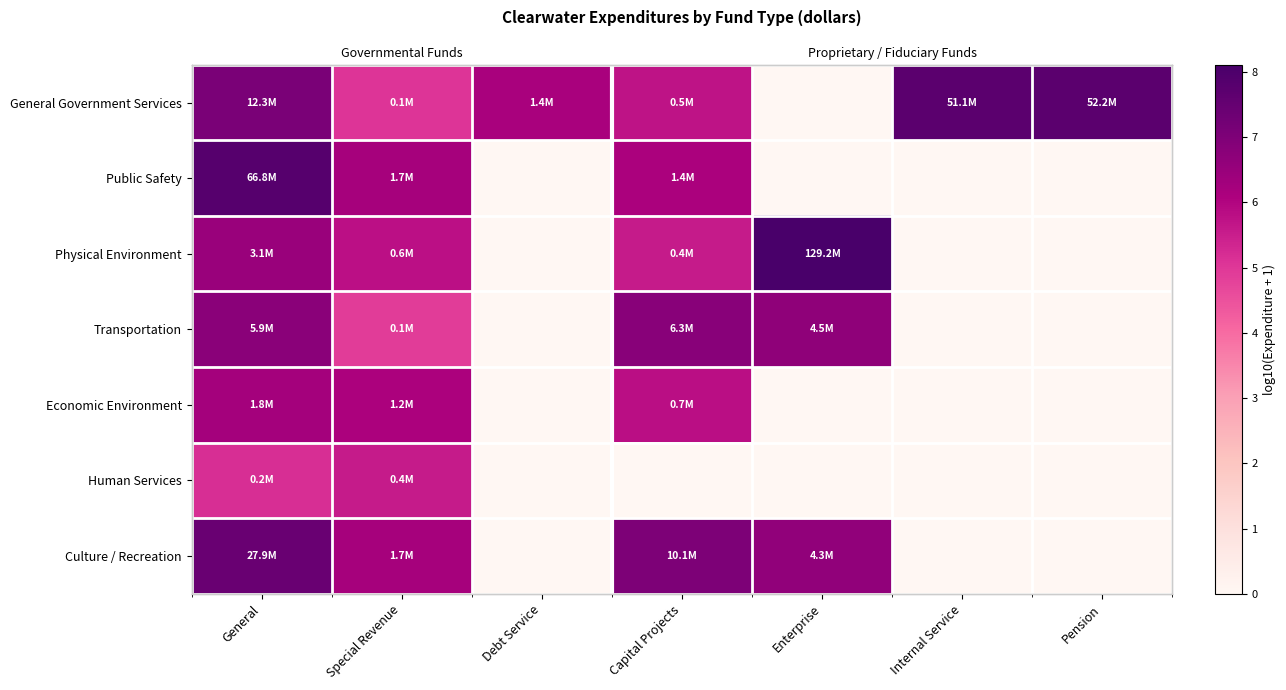

At Debt Service, list the series in order from smallest to largest.

Public Safety, Physical Environment, Transportation, Economic Environment, Human Services, Culture / Recreation, General Government Services